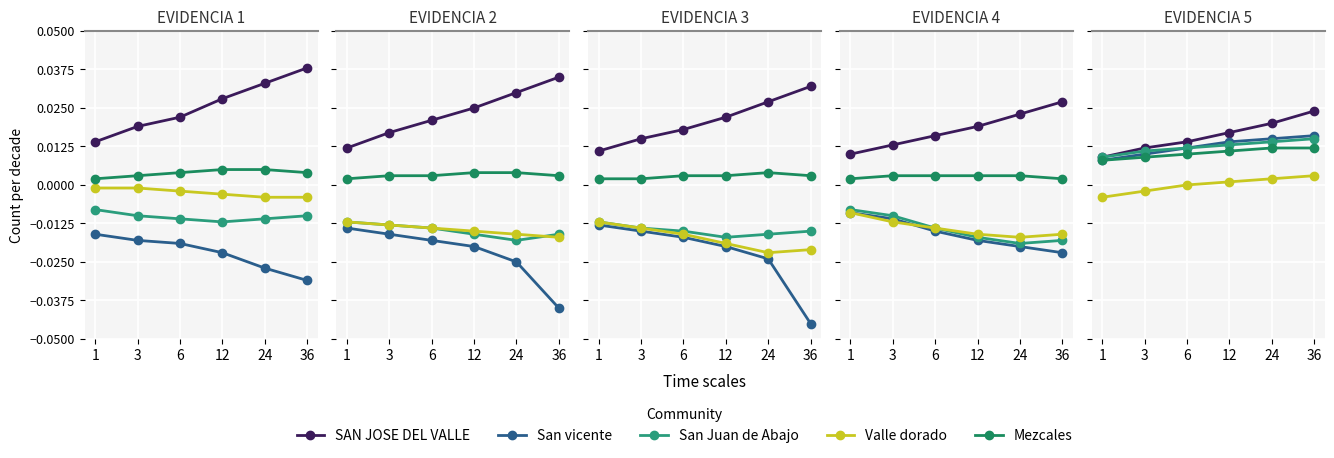

Which series changed the most between 3 and 12?

SAN JOSE DEL VALLE